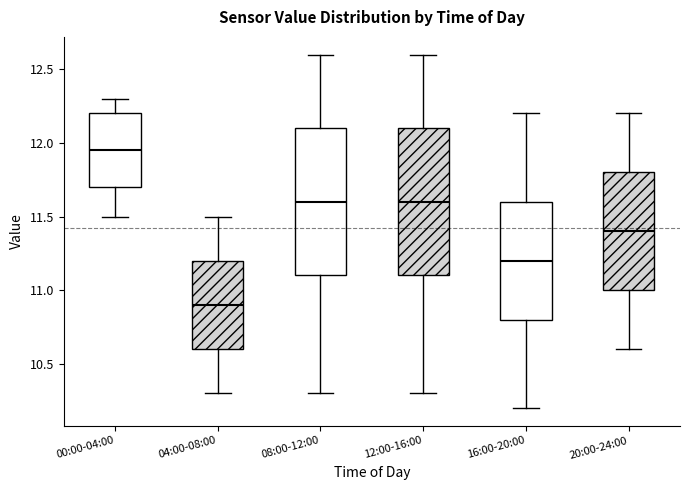

Reading left to right, read every box against the y-axis: the position of its median line, the range the box covers, and the ends of its whiskers. The values are not printed on the chart, so give them approximately, as read against the axis.

00:00-04:00: median 11.95, box 11.70 to 12.20, whiskers 11.50 to 12.30
04:00-08:00: median 10.90, box 10.60 to 11.20, whiskers 10.30 to 11.50
08:00-12:00: median 11.60, box 11.10 to 12.10, whiskers 10.30 to 12.60
12:00-16:00: median 11.60, box 11.10 to 12.10, whiskers 10.30 to 12.60
16:00-20:00: median 11.20, box 10.80 to 11.60, whiskers 10.20 to 12.20
20:00-24:00: median 11.40, box 11.00 to 11.80, whiskers 10.60 to 12.20